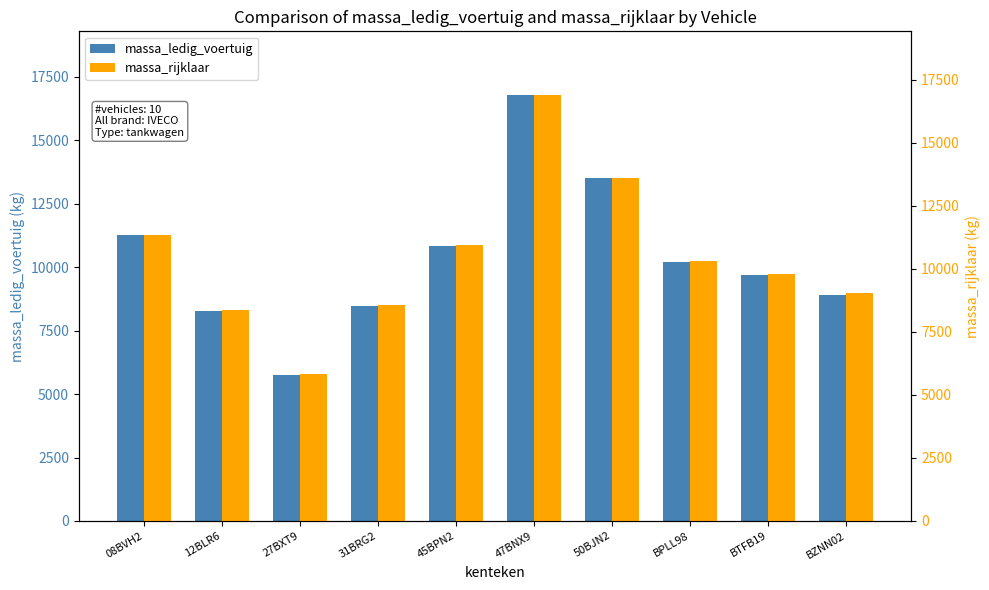

What is the label of the 6th bar from the left?

47BNX9